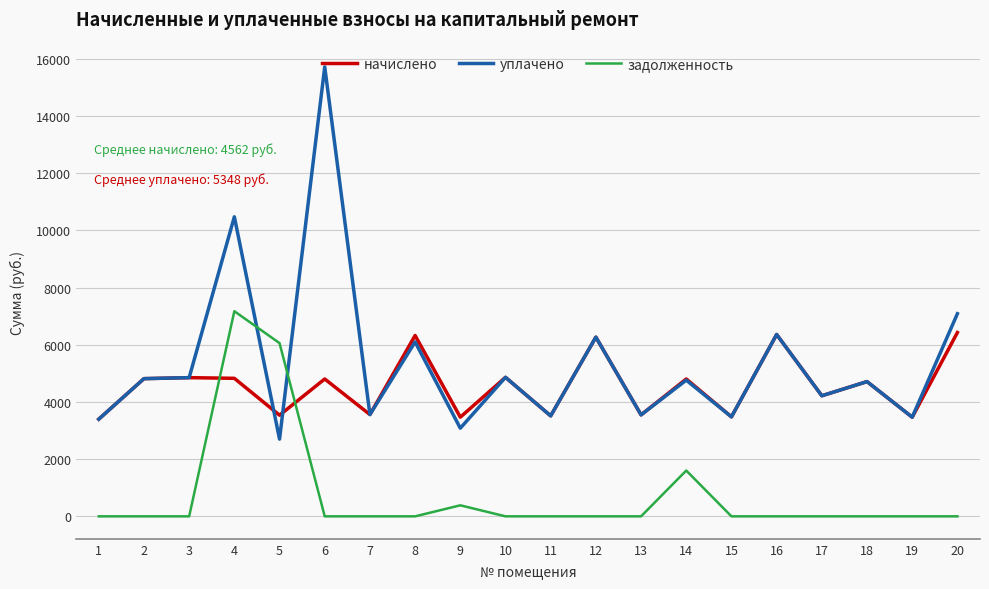

The value of начислено at 4 is 4826.9. True or false?

True